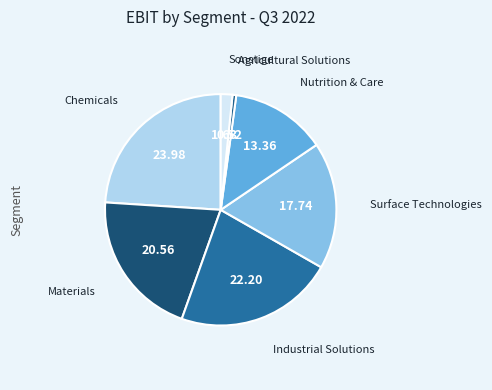

Count the number of slices in the pie.

7